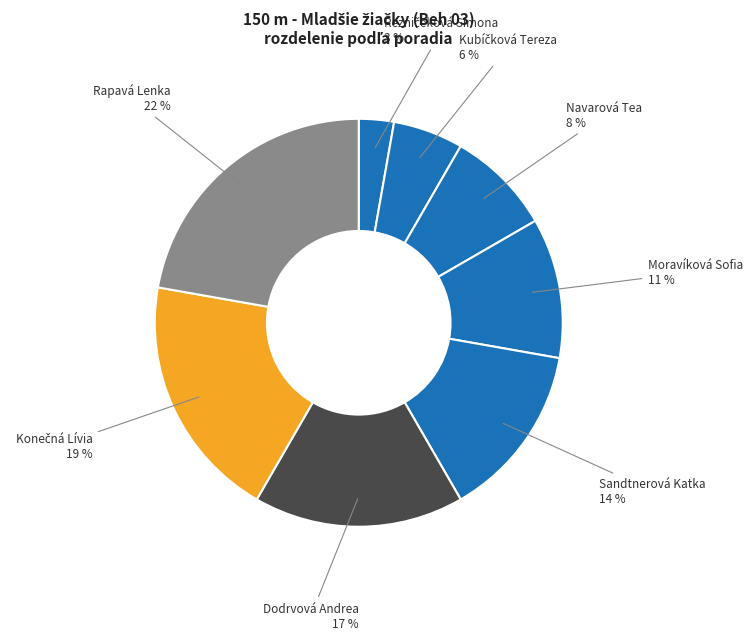

Which slice is the largest?

Rapavá Lenka